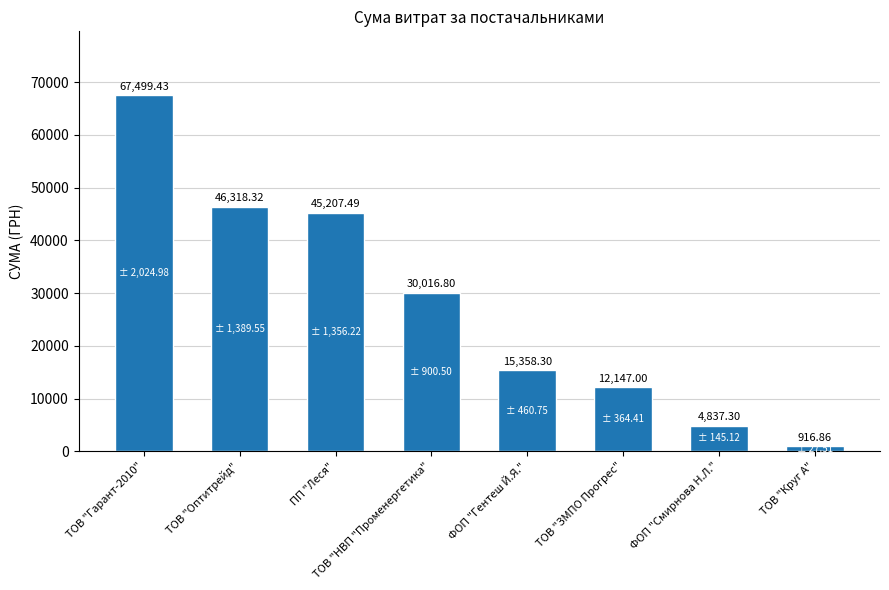

List the labels in order of value, largest first.

ТОВ "Гарант-2010", ТОВ "Оптитрейд", ПП "Леся", ТОВ "НВП "Променергетика", ФОП "Гентеш Й.Я.", ТОВ "ЗМПО Прогрес", ФОП "Смирнова Н.Л.", ТОВ "Круг А"